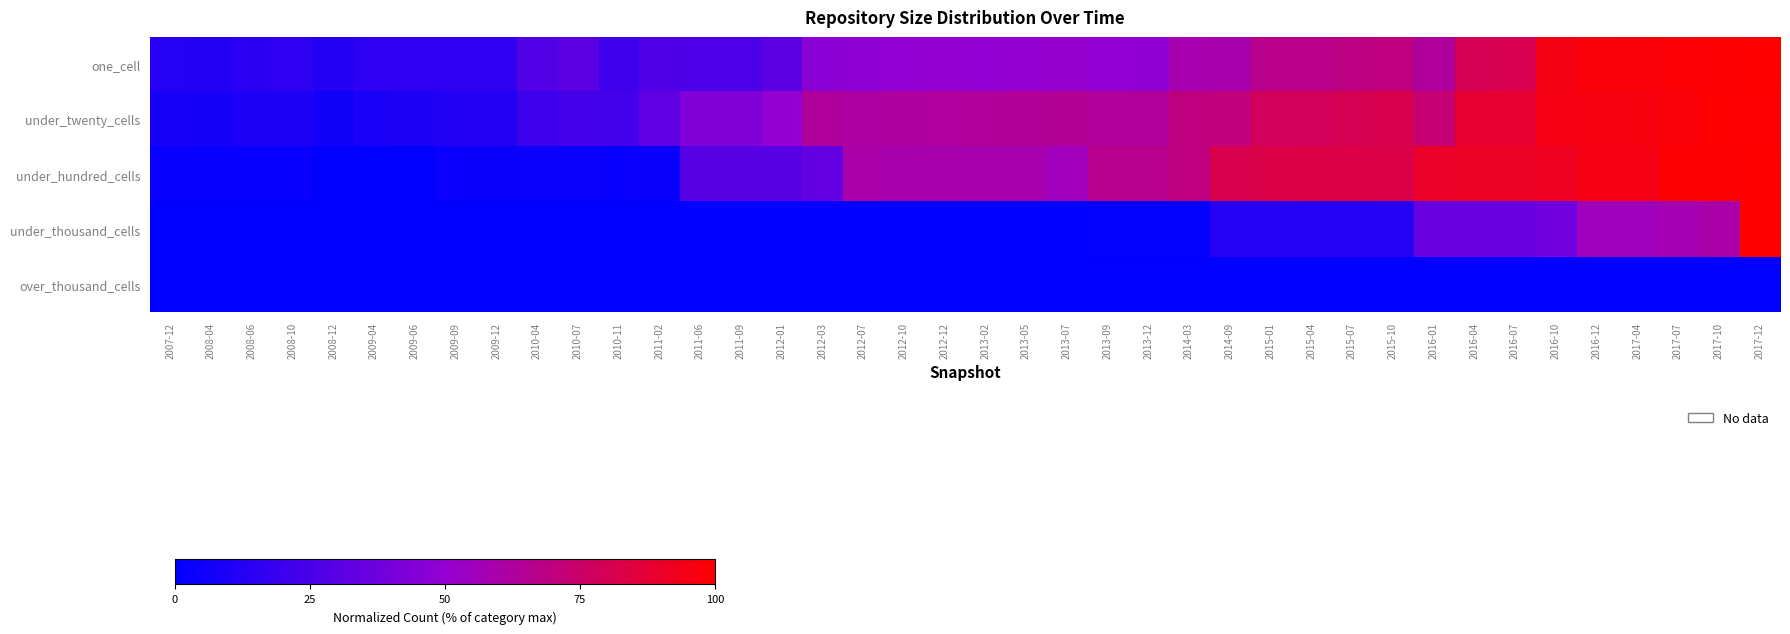

How many data points does each series have?

40